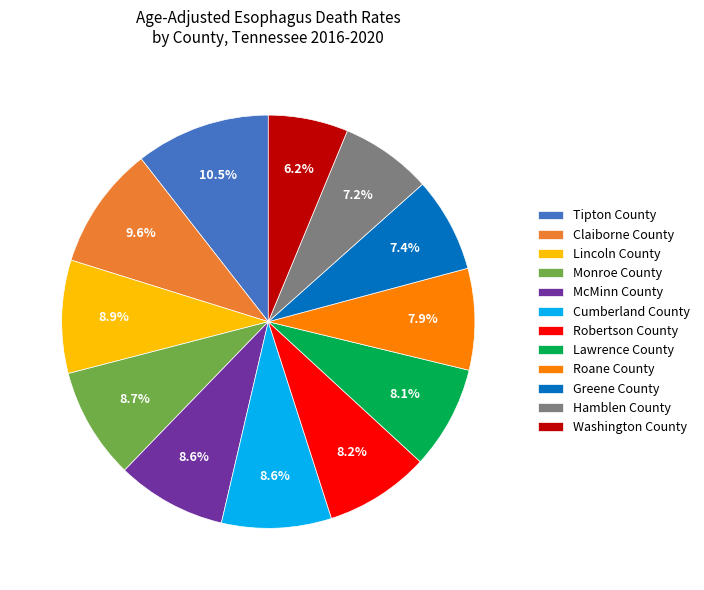

Between Claiborne County and Monroe County, which is larger?

Claiborne County